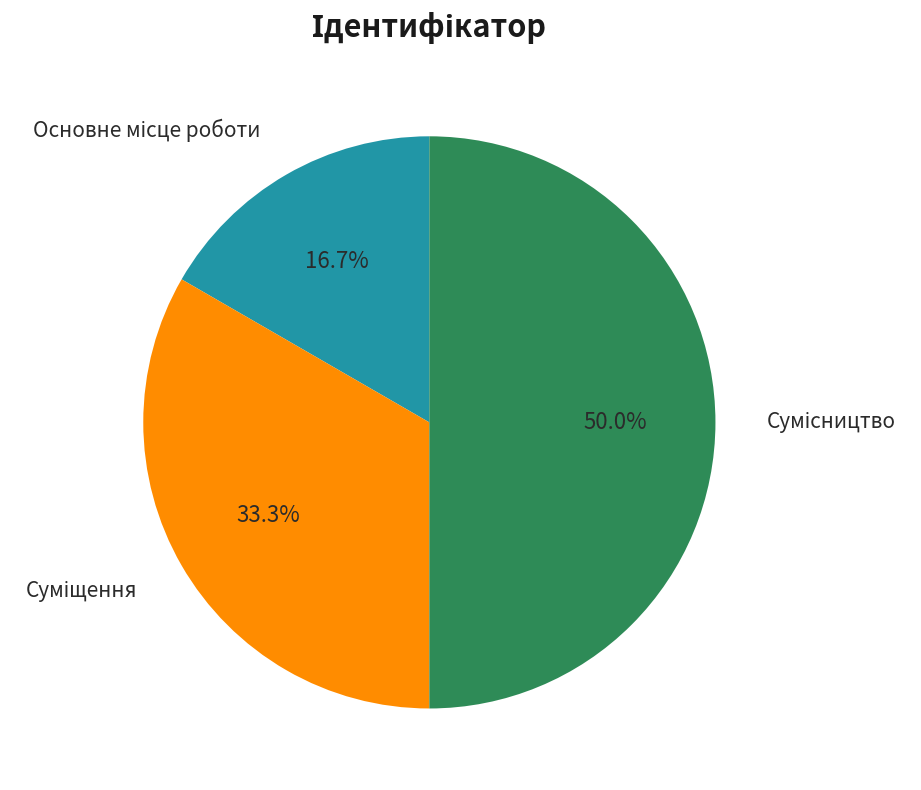

How many segments does this pie chart have?

3